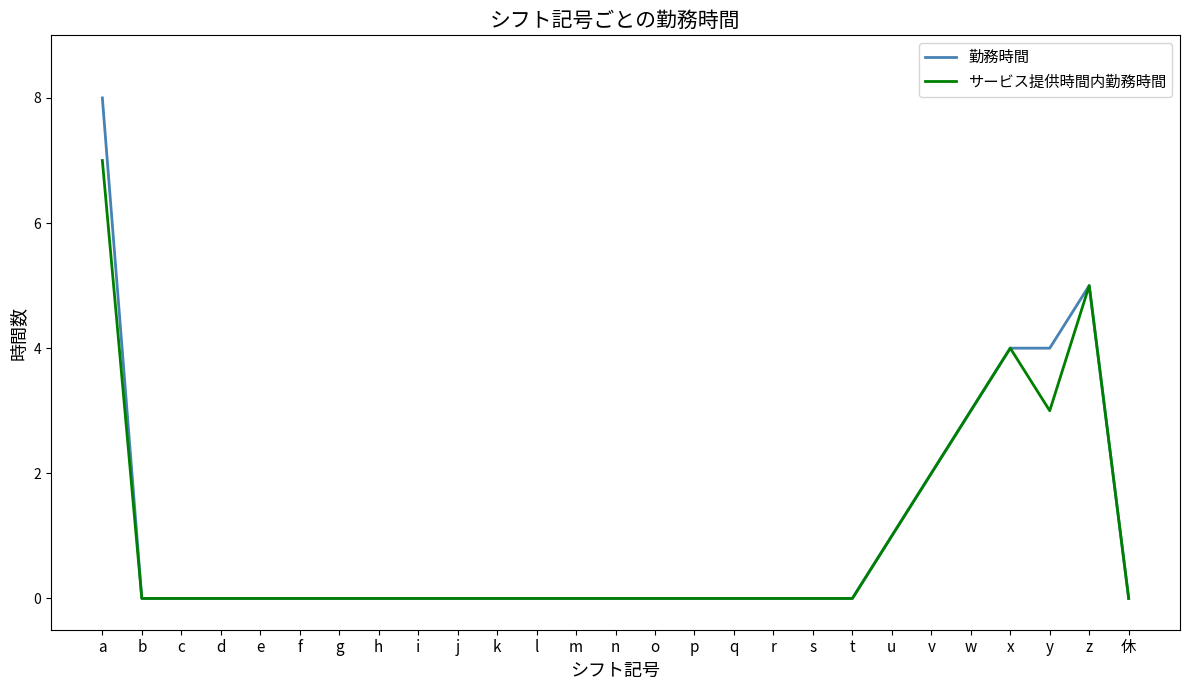

Reading left to right, transcribe all the data shown in this chart.

勤務時間: 8	0	0	0	0	0	0	0	0	0	0	0	0	0	0	0	0	0	0	0	1	2	3	4	4	5	0
サービス提供時間内勤務時間: 7	0	0	0	0	0	0	0	0	0	0	0	0	0	0	0	0	0	0	0	1	2	3	4	3	5	0